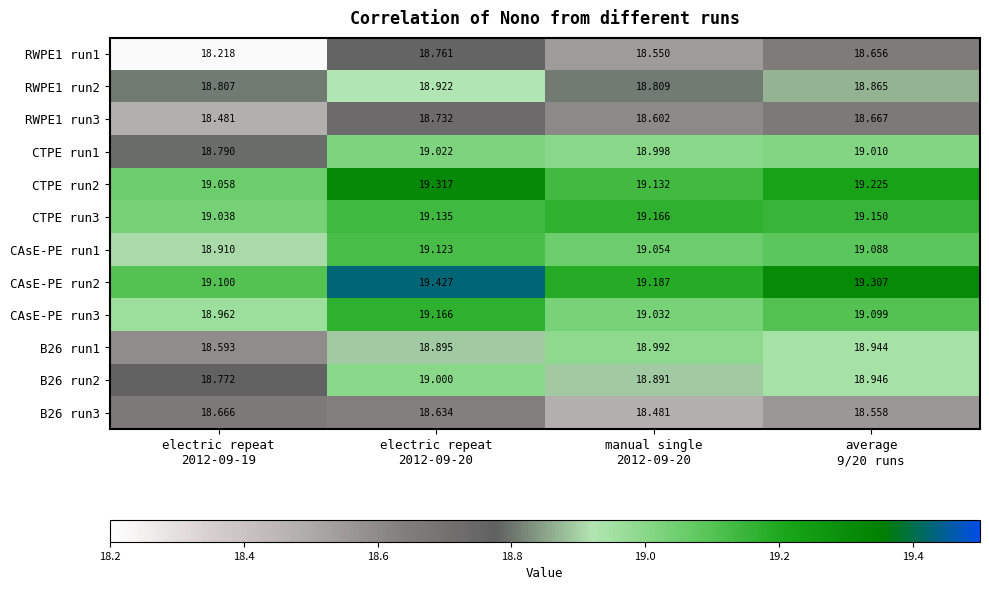

Count the number of data series in this chart.

12